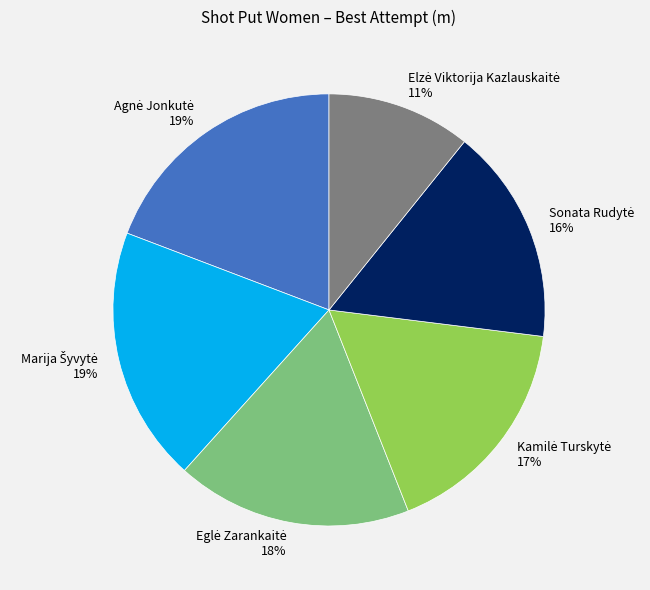

To the nearest percent, what is the average slice percentage?

17%